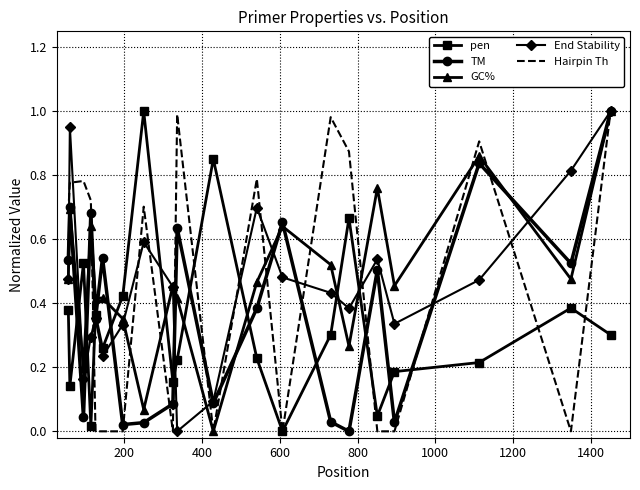

After their last crossing, which series has the higher values: GC% or pen?

GC%